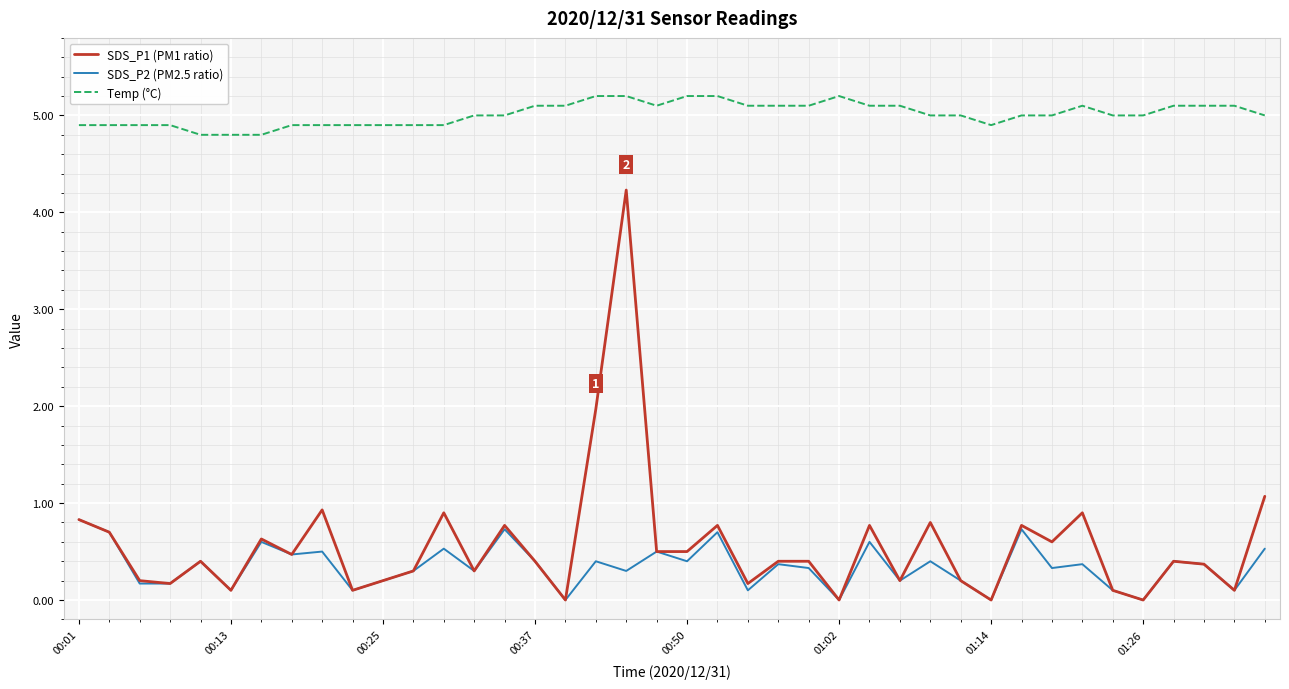

True or false: SDS_P1 (PM1 ratio) and Temp (°C) cross at least once.

False